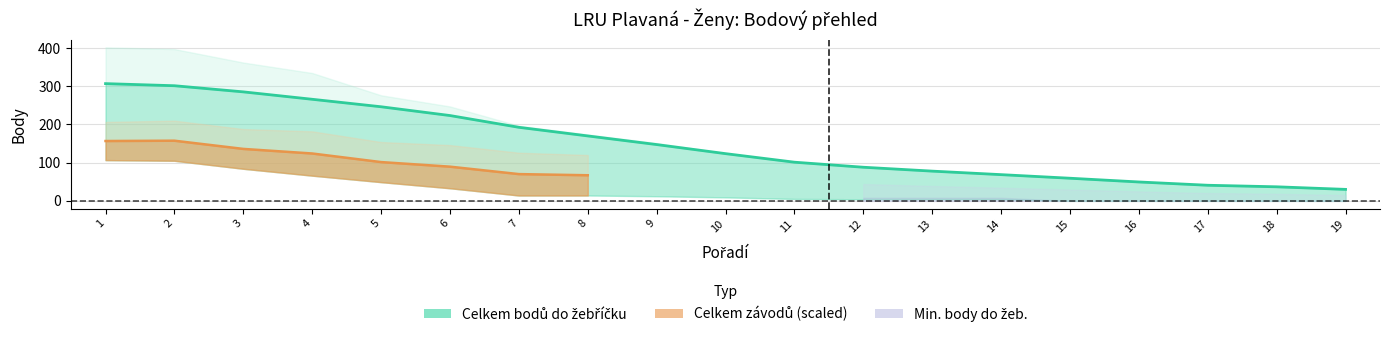

Is the value of Celkem závodů at 9 greater than the value of Celkem bodů at 11?

No